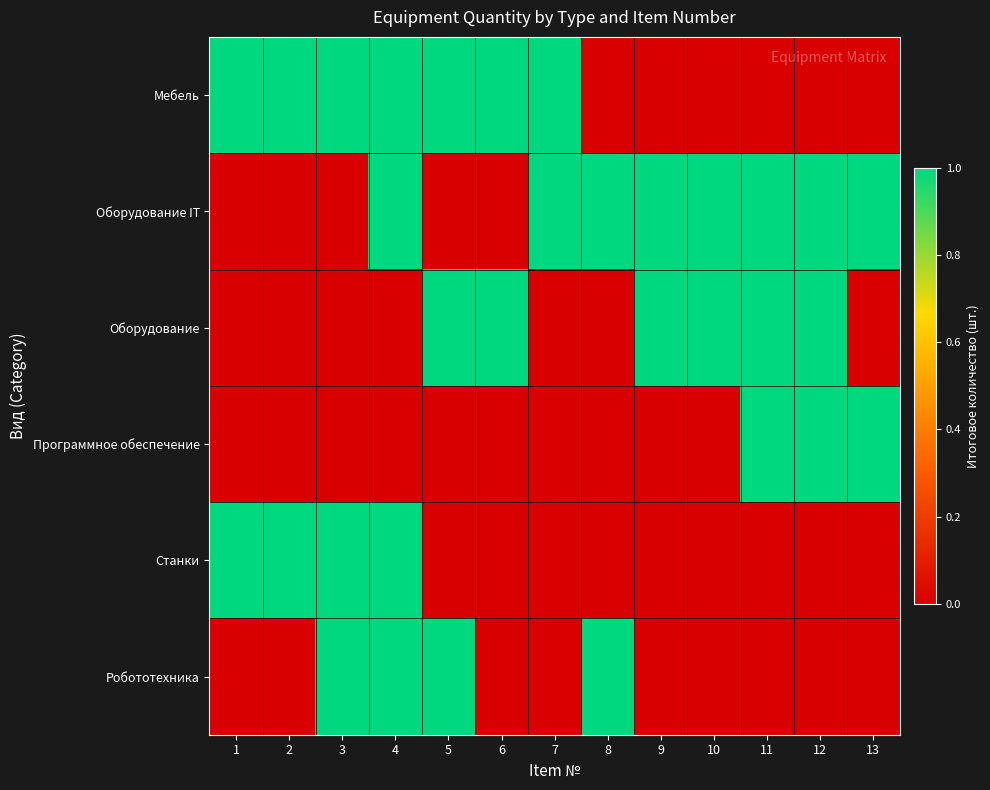

Which series has the widest spread of values?

Мебель